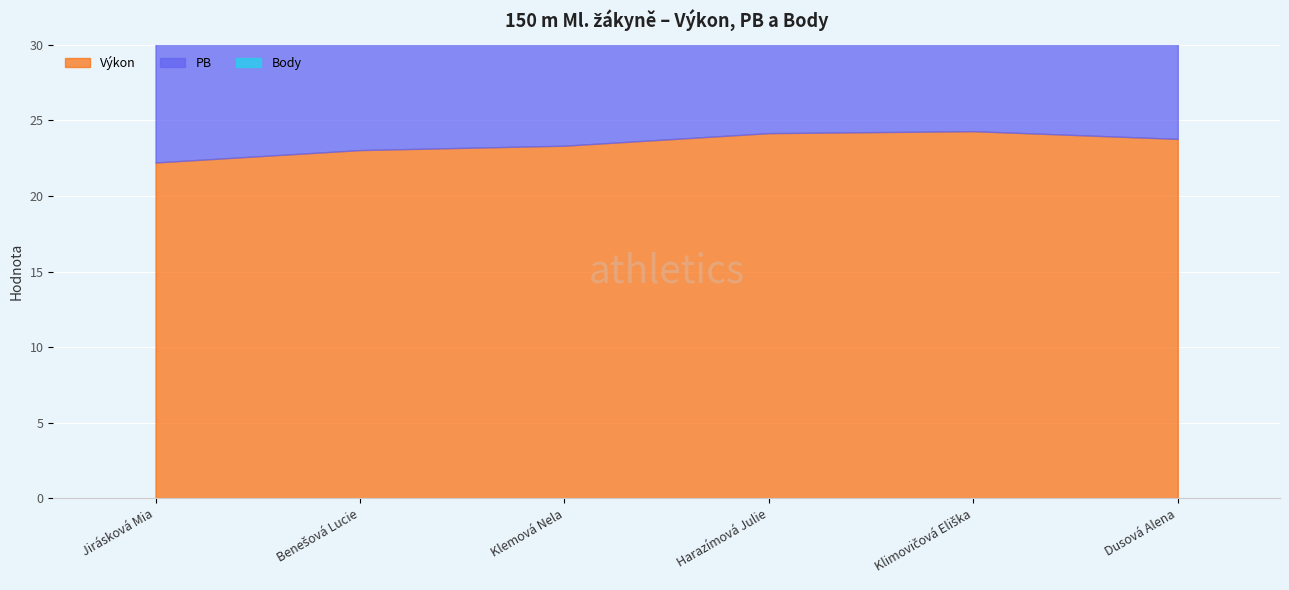

Is it true that PB equals 14.6 at Klimovičová Eliška?

False